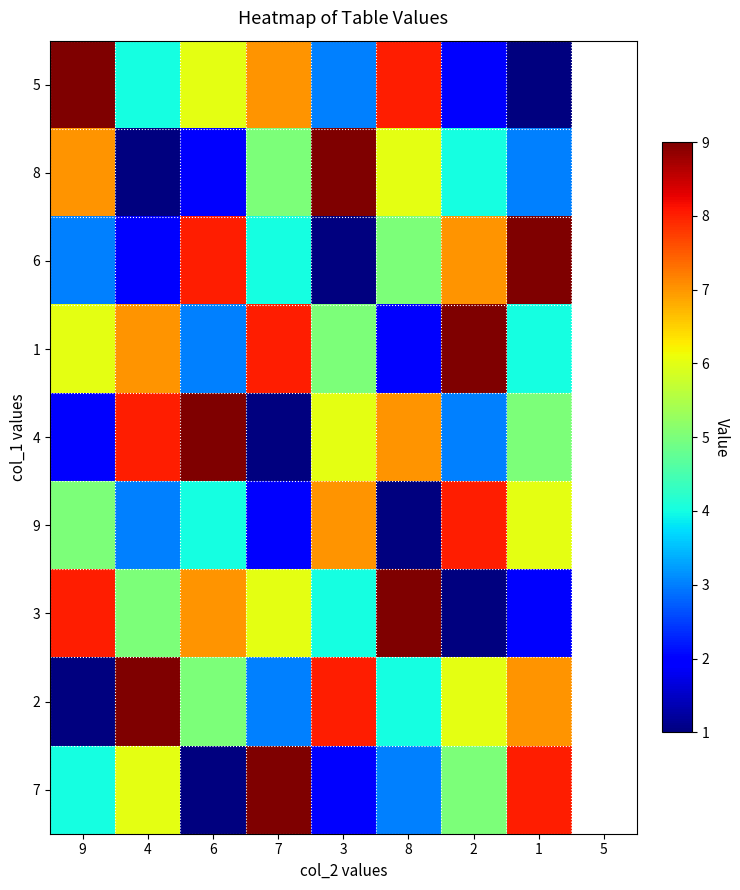

Which series changed the most between 7 and 1?

5